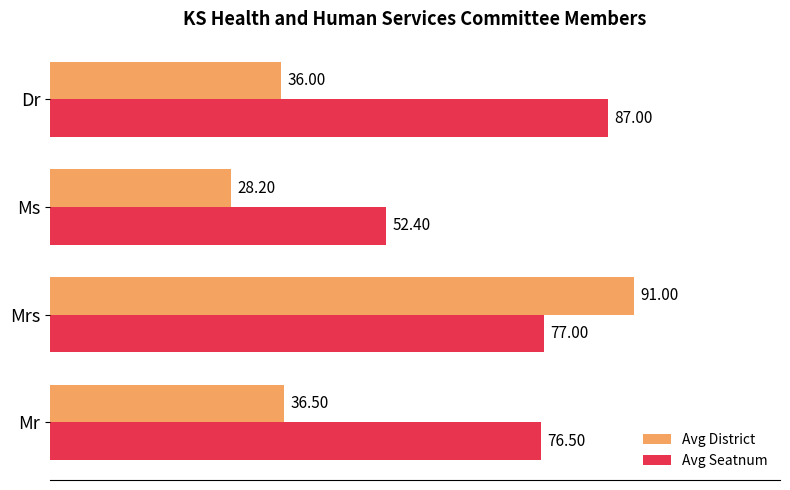

Rank the series at Dr from lowest to highest value.

Avg District, Avg Seatnum